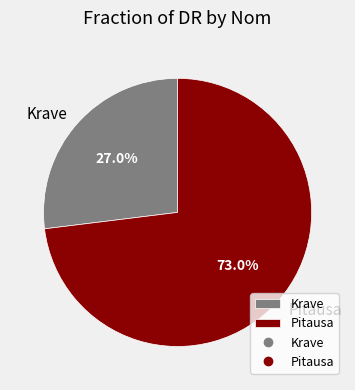

How many slices are in this pie chart?

2